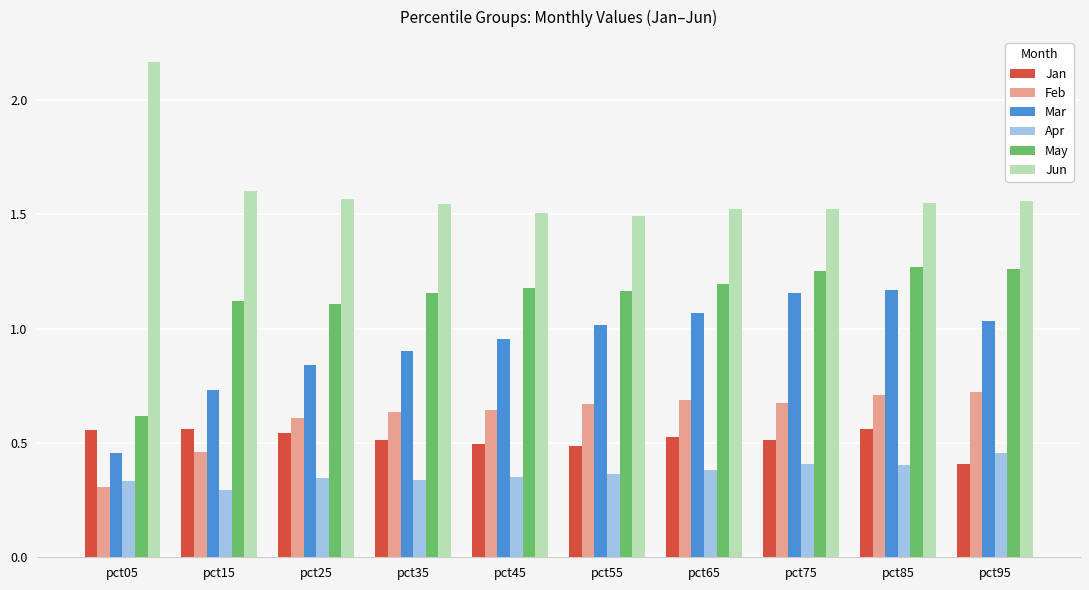

How many groups of bars are there?

10